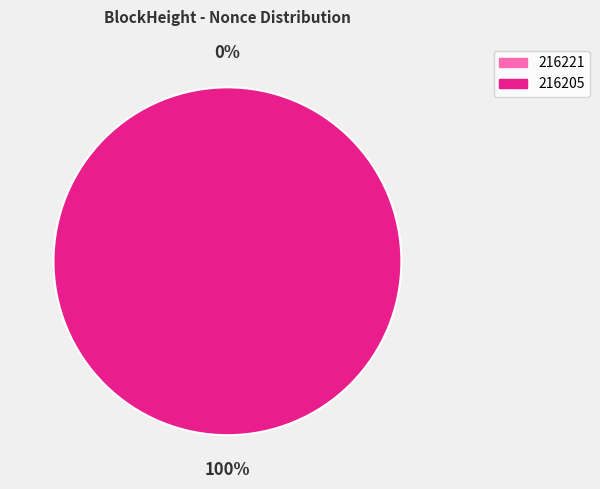

Which slice represents more than half of the pie?

216205